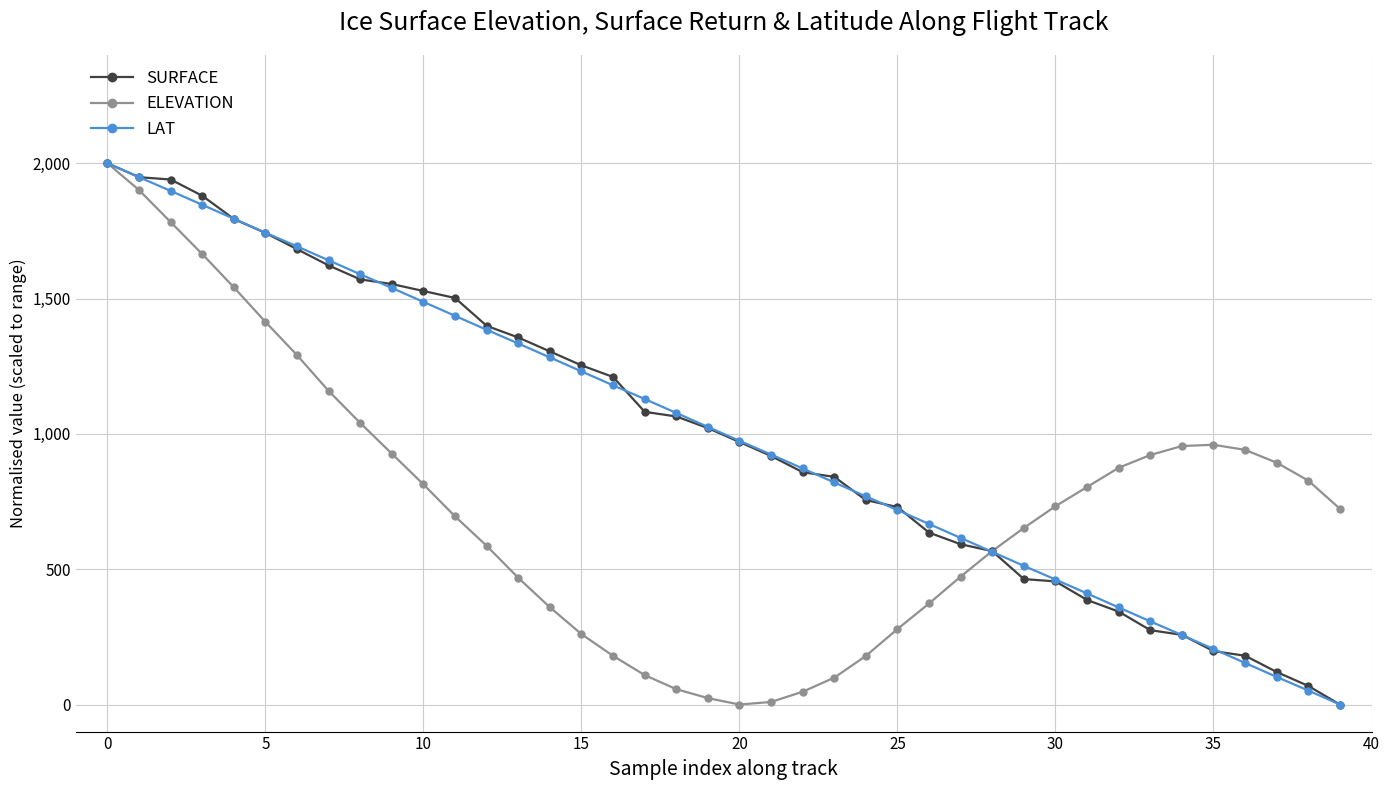

After their last crossing, which series has the higher values: LAT or ELEVATION?

ELEVATION